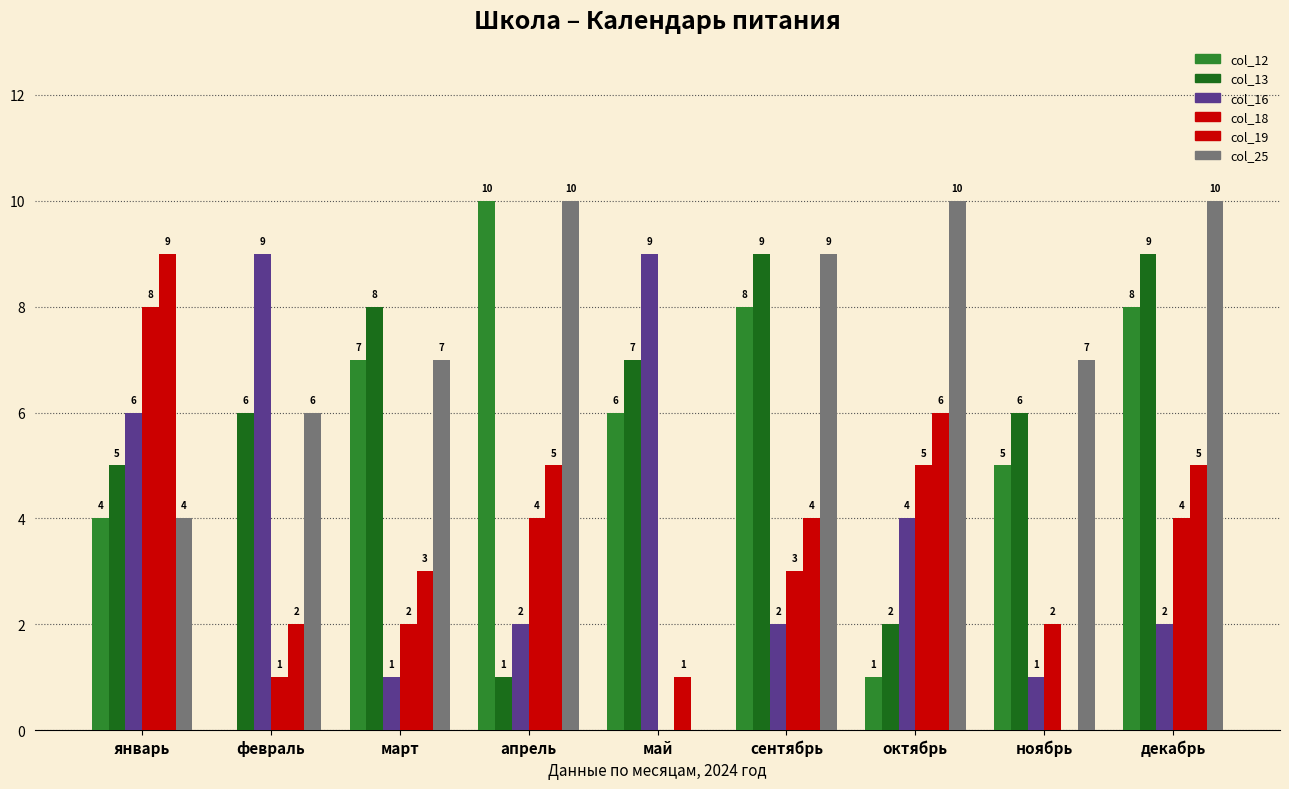

What is the total value across all series at февраль?

24